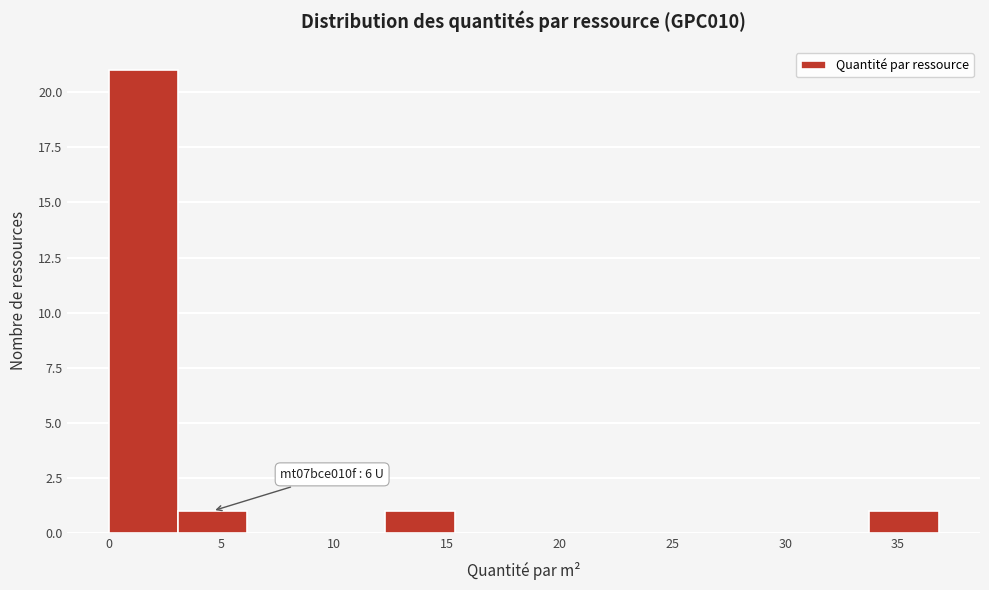

Over which range of the x-axis is the bar tallest?

0.0 to 3.0